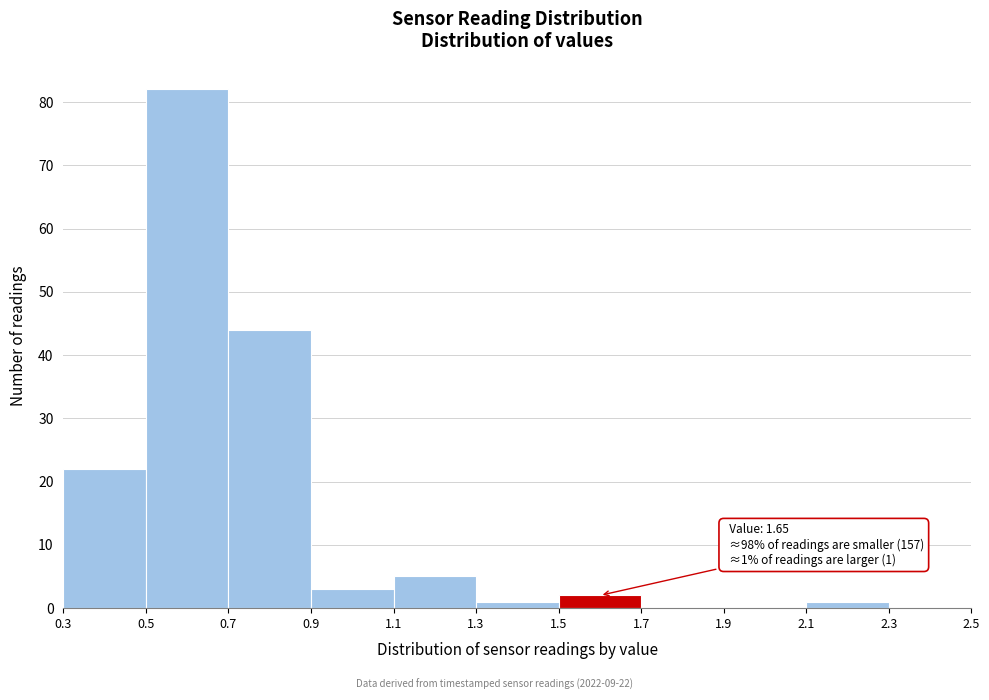

Over which range of the x-axis is the bar tallest?

0.5 to 0.7